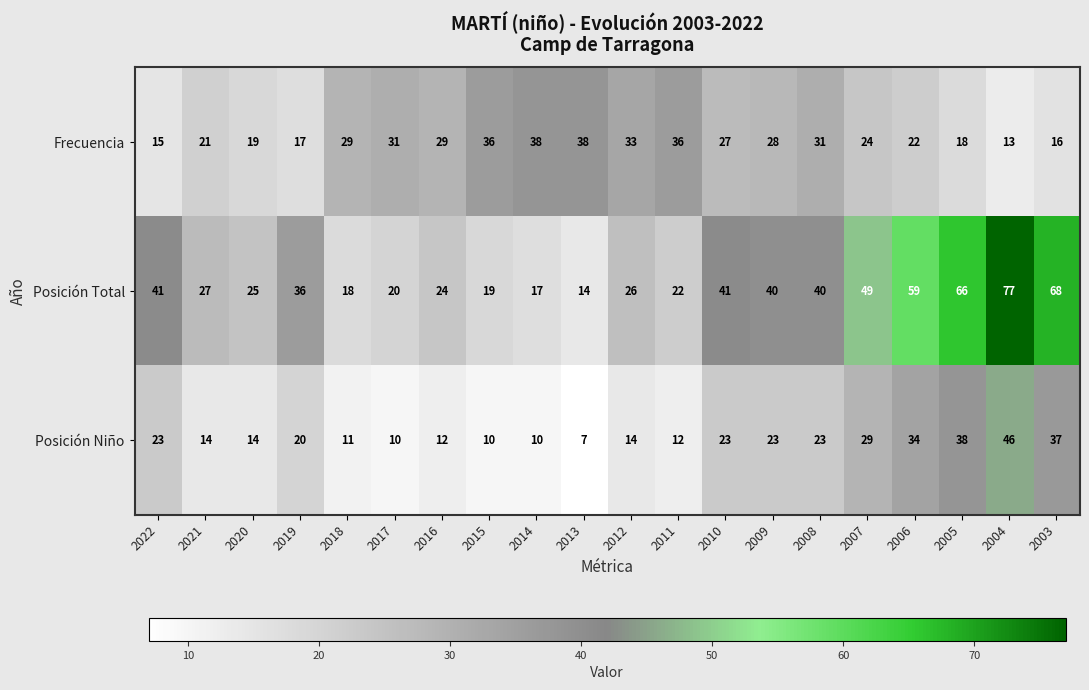

What is the difference between the maximum and minimum values in the Posición Total series?

63